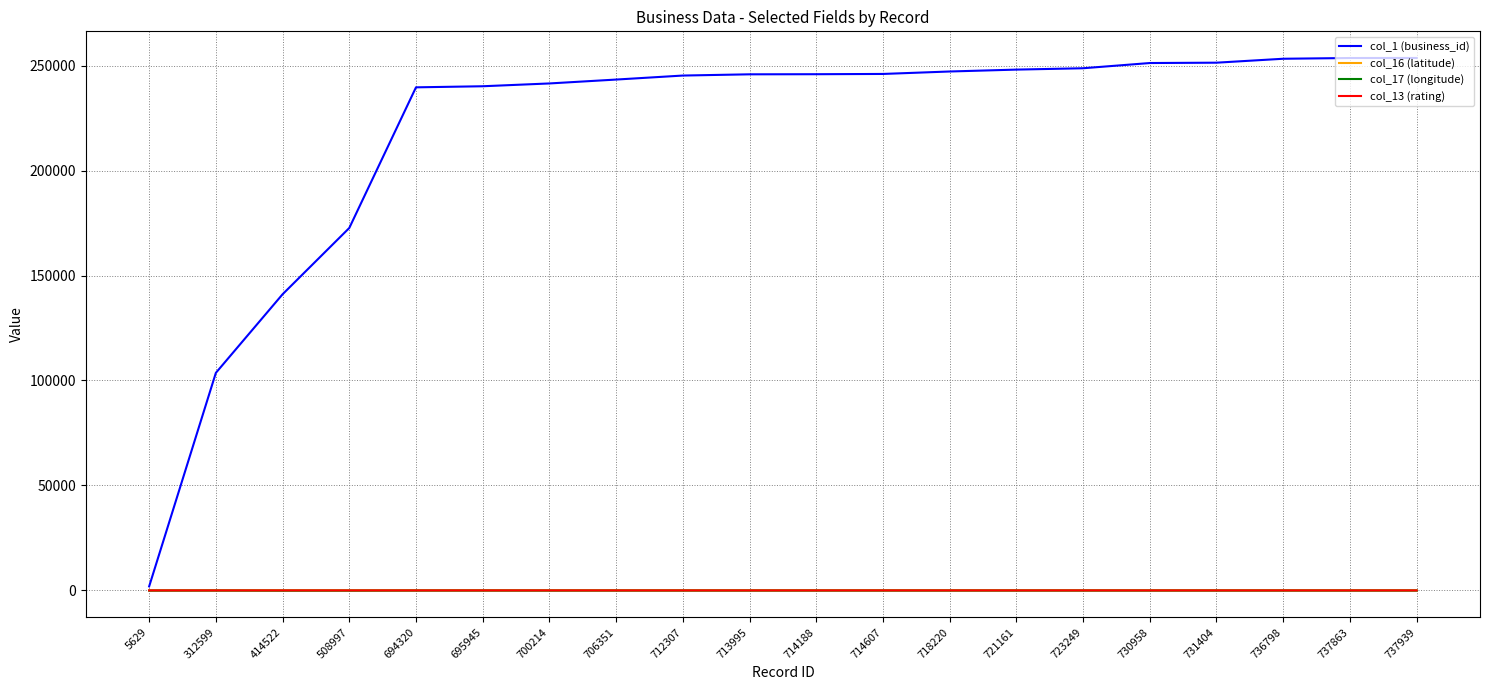

Which series has the widest spread of values?

col_1 (business_id)